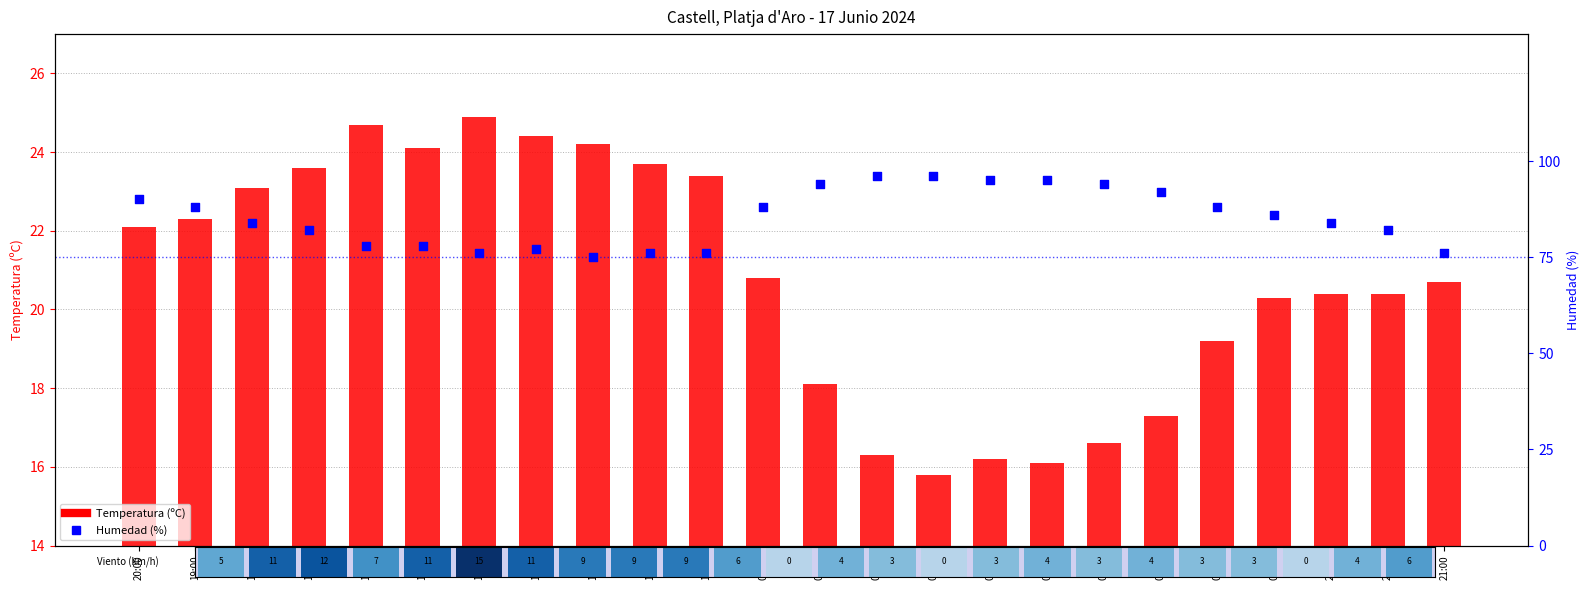

At which category is the sum across all series the highest?

07:00